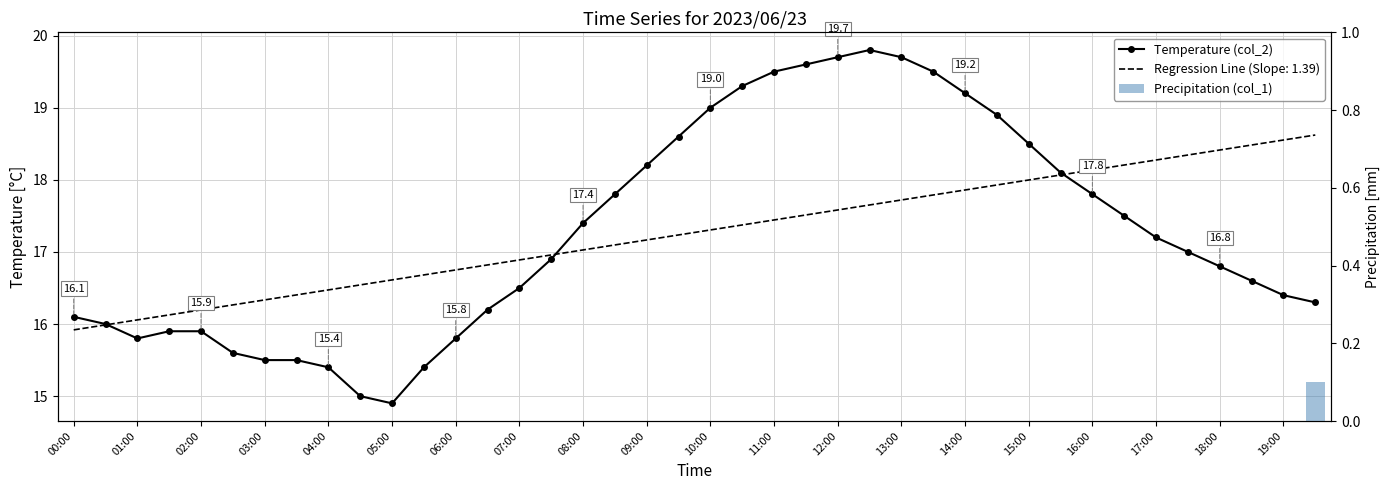

What is the difference between the highest and lowest values at 29?

18.9